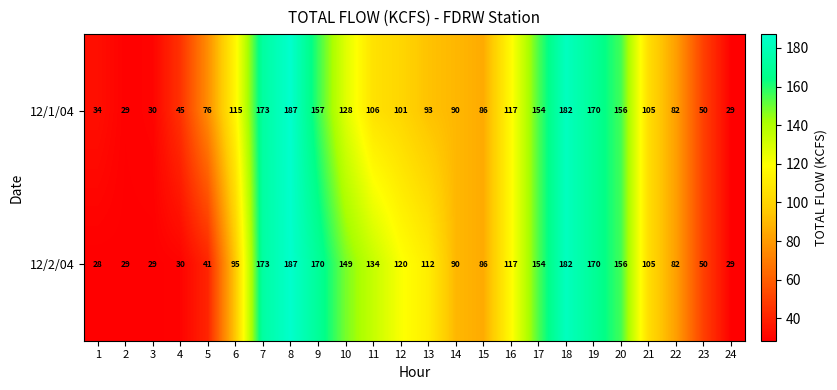

At which label does 12/1/04 reach its peak?

8